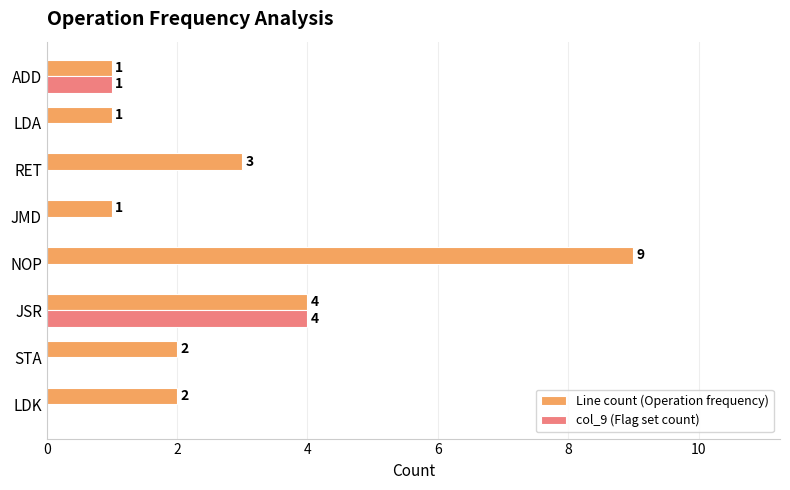

Where is Line count (Operation frequency) nearest to the value 5?

JSR